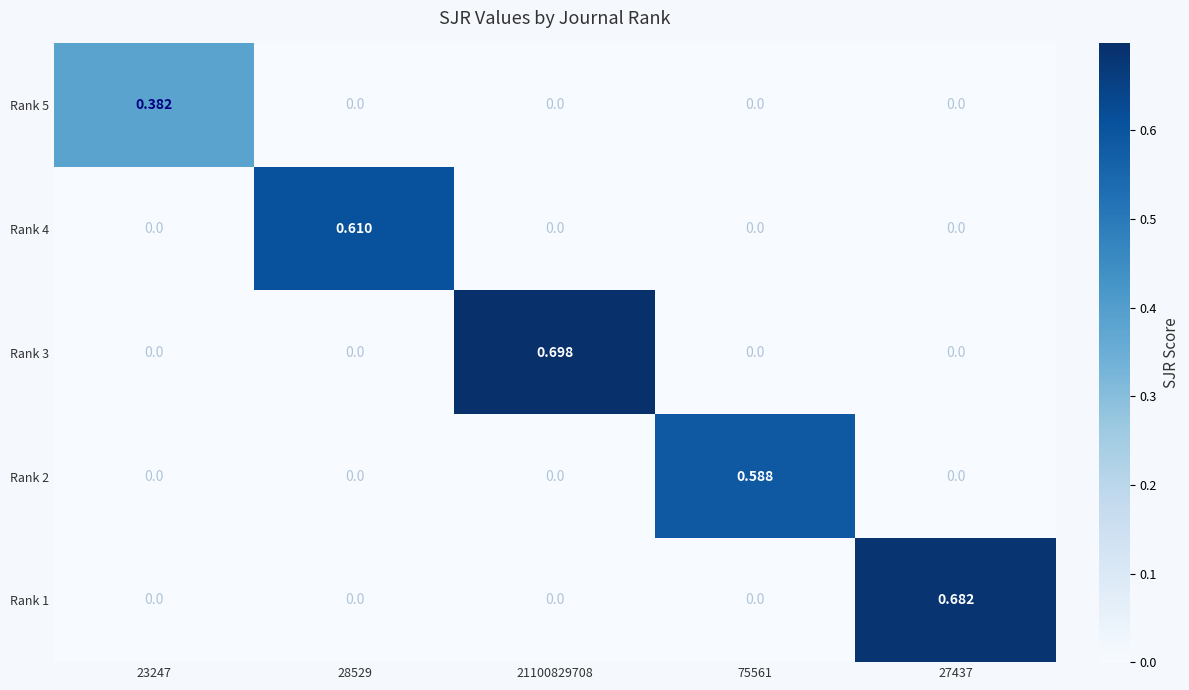

How many distinct data groups are displayed?

5